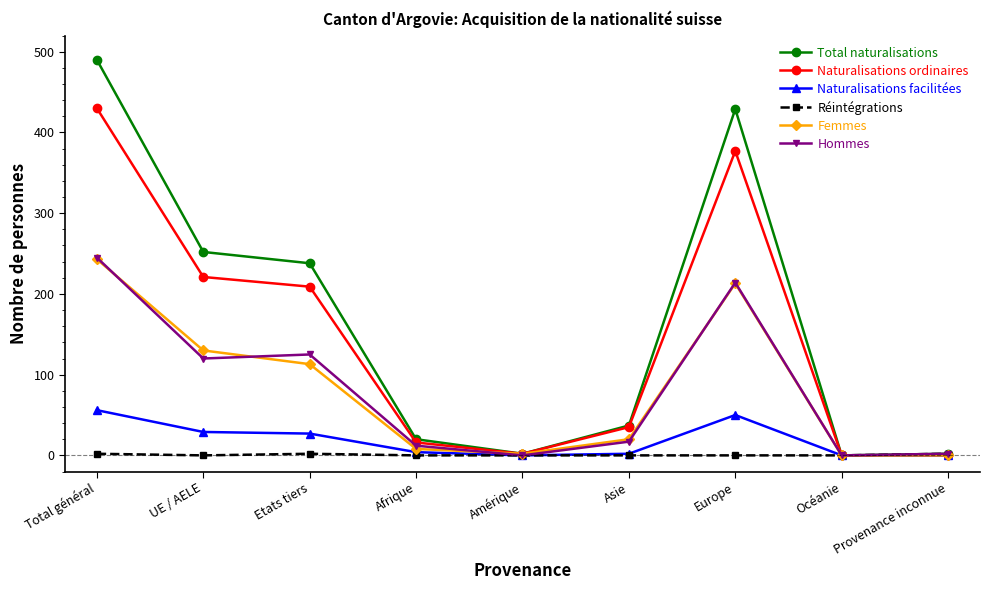

Count the number of data series in this chart.

6